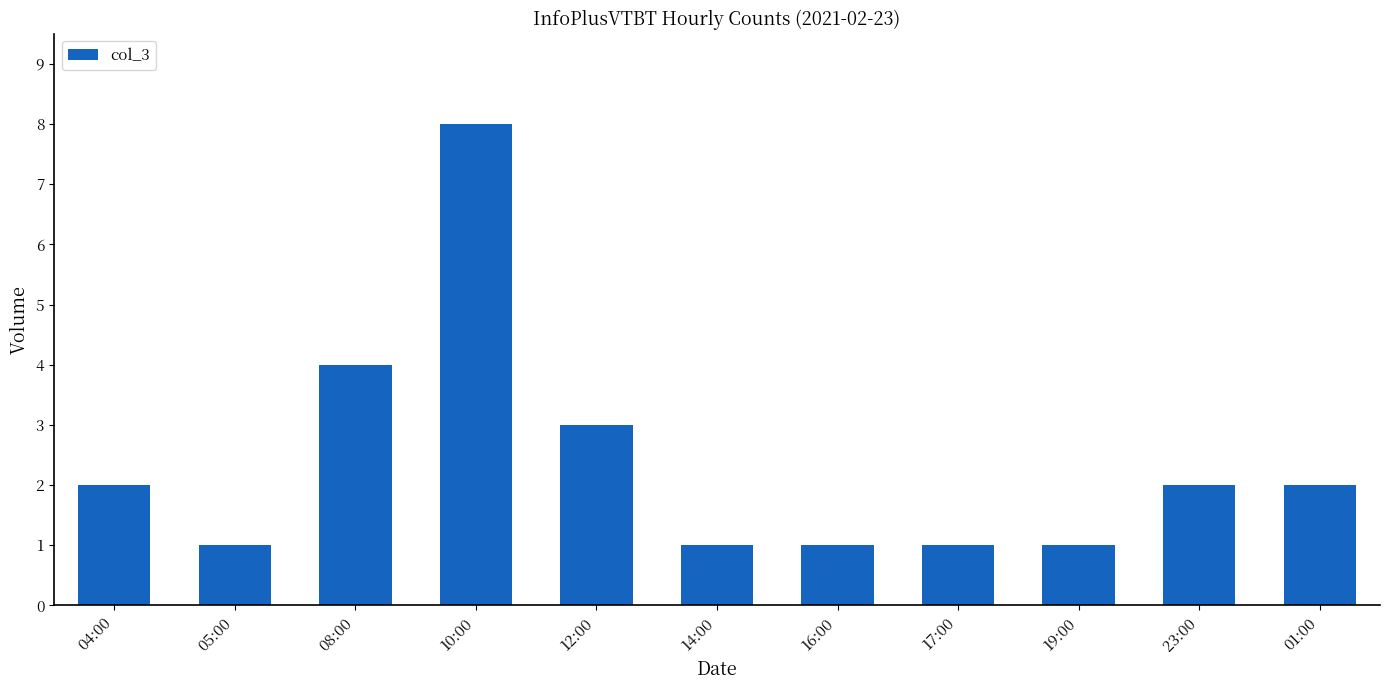

True or false: the data shows 0 at 17:00.

False